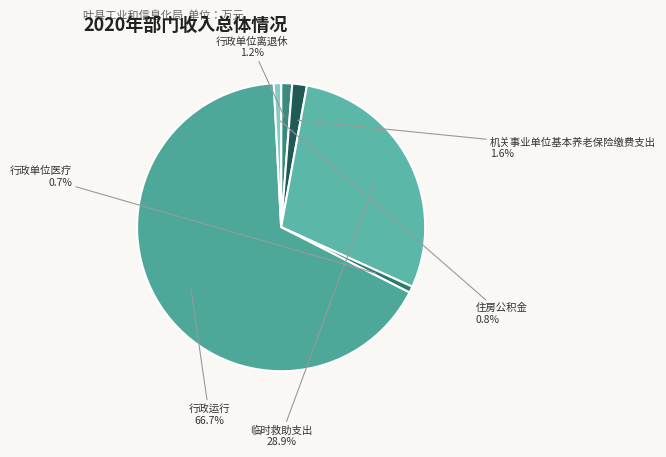

Which has a higher value, 行政运行 or 机关事业单位基本养老保险缴费支出?

行政运行